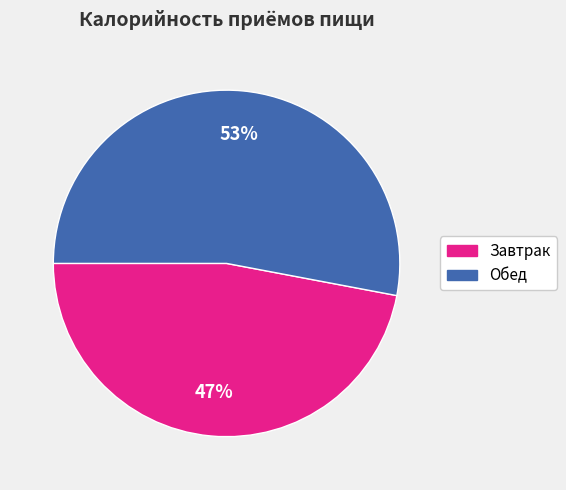

True or false: Завтрак accounts for 47% of the total.

True